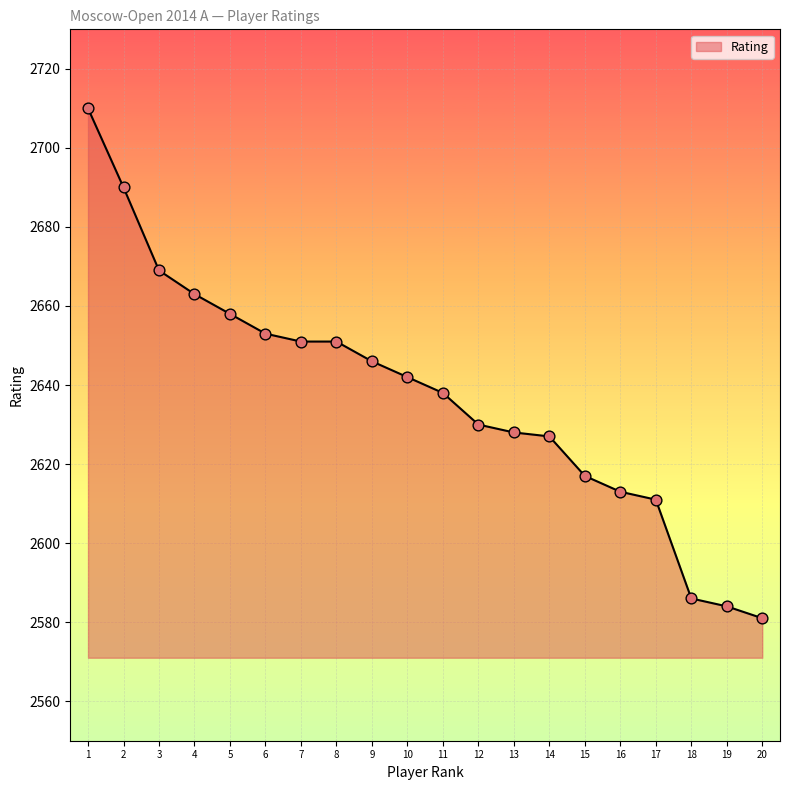

What is the change in value from 9 to 15?

-29